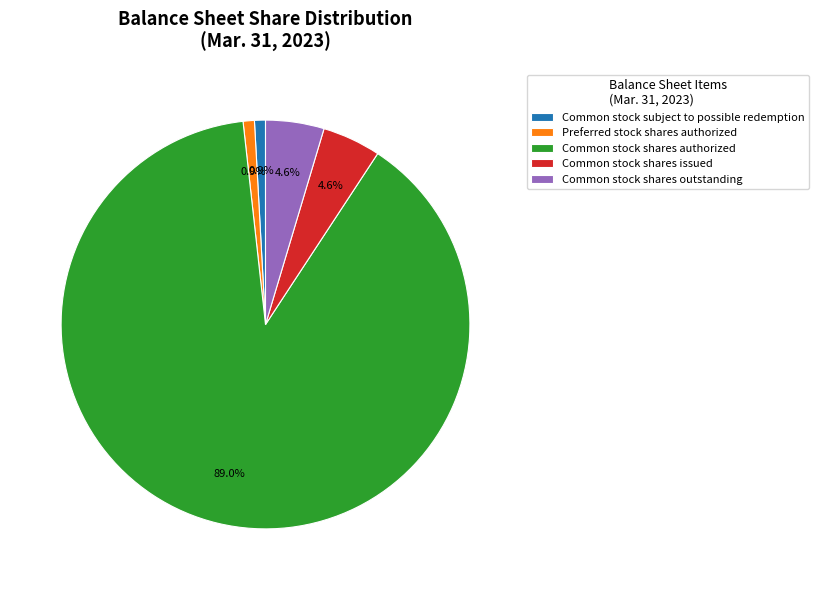

Does Common stock shares authorized account for over 50% of the chart?

Yes